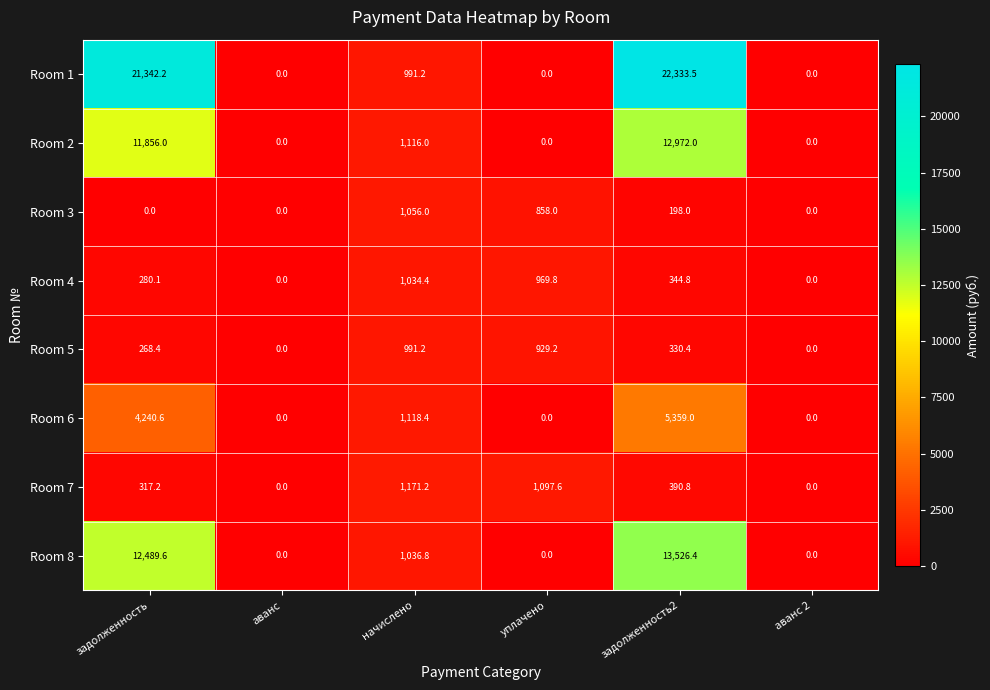

What is the spread (max minus min) of values at начислено?

180.0